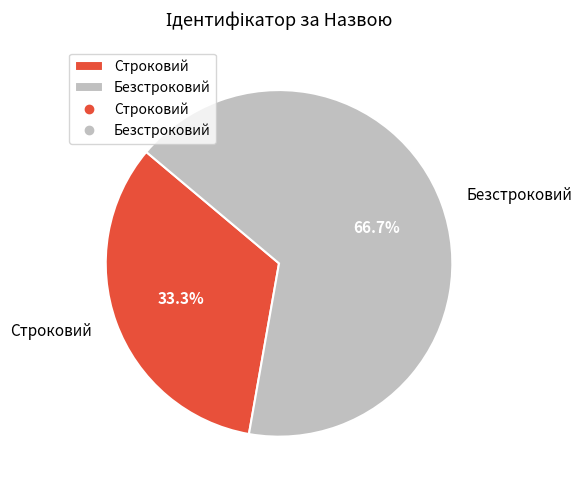

What portion of the pie excludes Строковий?

66.7%